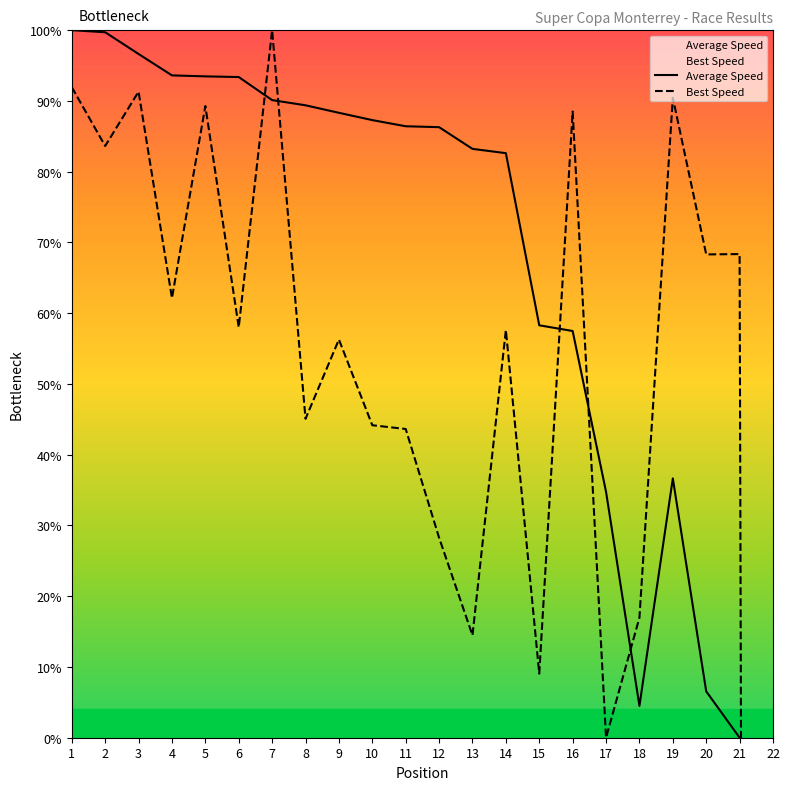

At which label does Best Speed reach its peak?

7